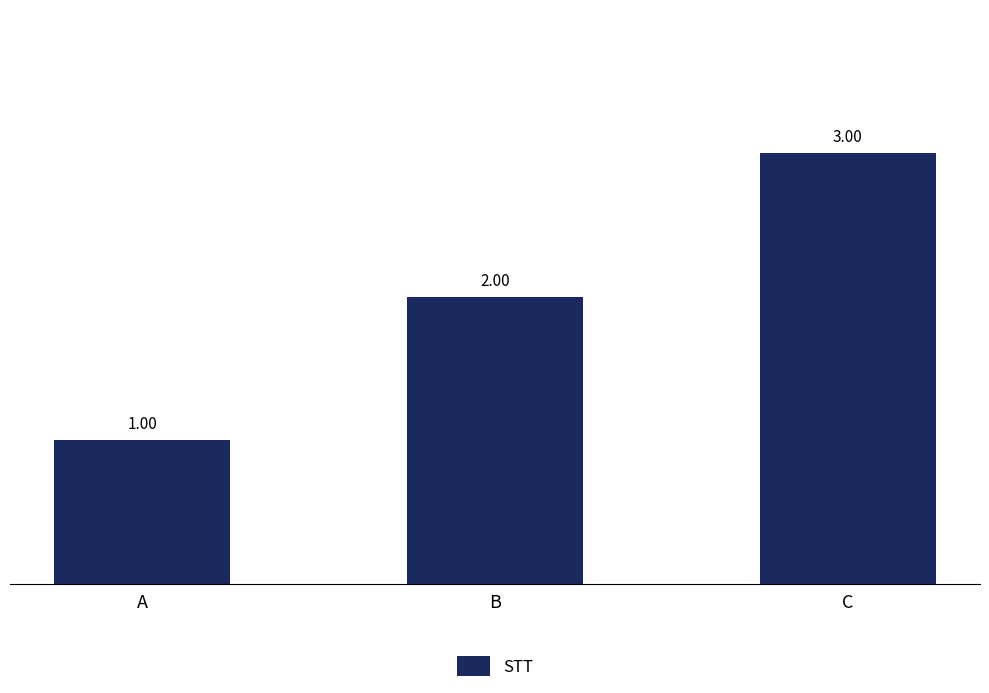

What is the value of the 1st bar from the left?

1